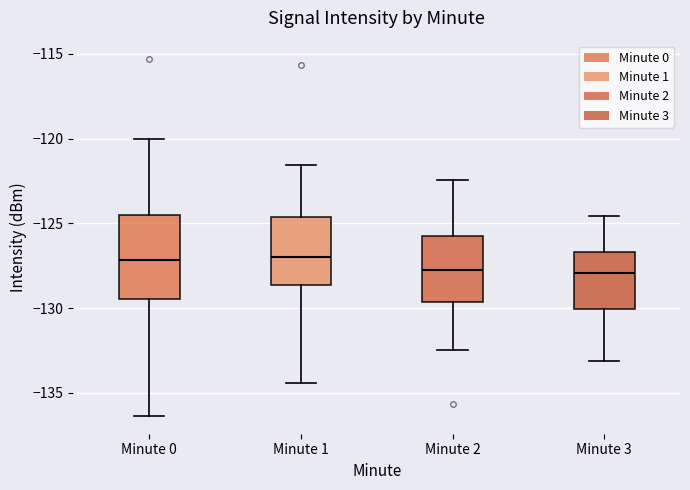

Where does the upper whisker of the box for Minute 1 end on the y-axis? The values are not printed on the chart, so give them approximately, as read against the axis.

-121.5